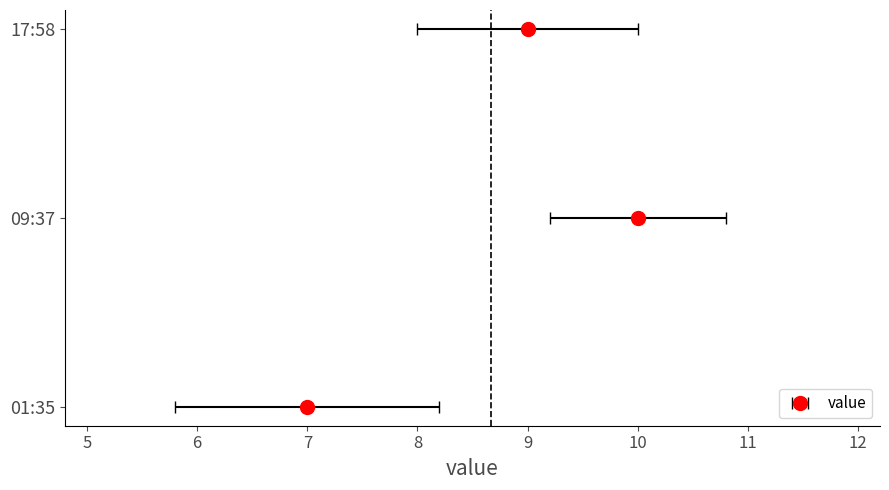

Is it true that the value at 2022-10-11T01:35:18.946Z is 7?

True